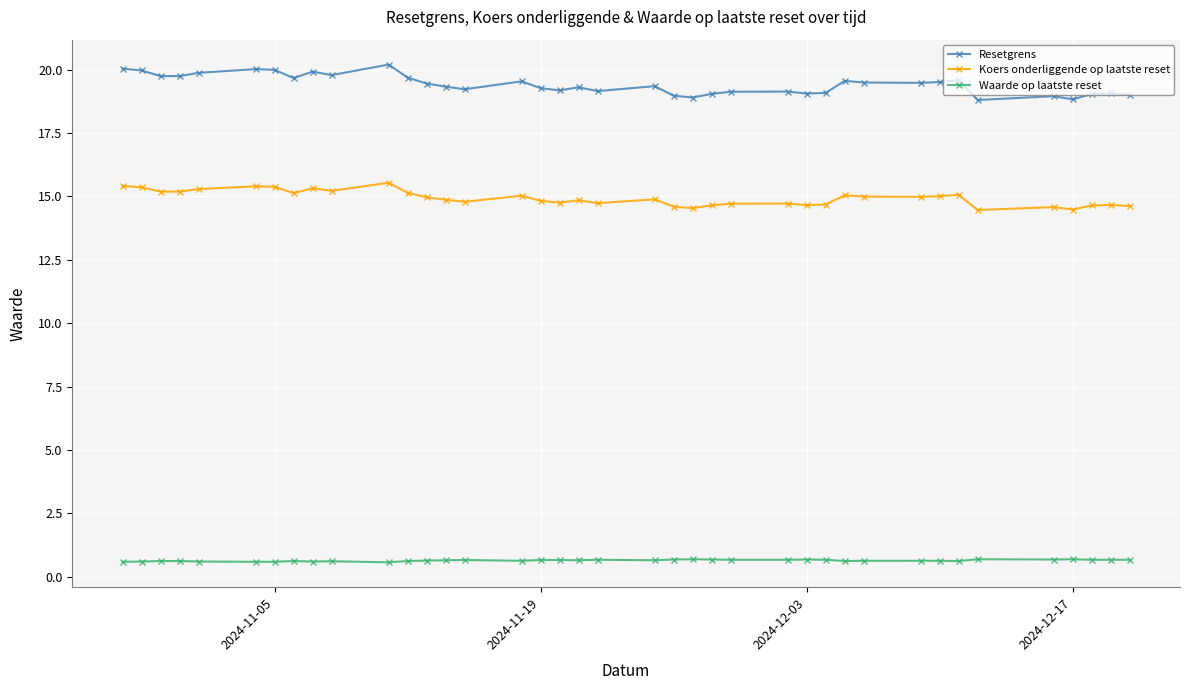

Which series has the widest spread of values?

Resetgrens